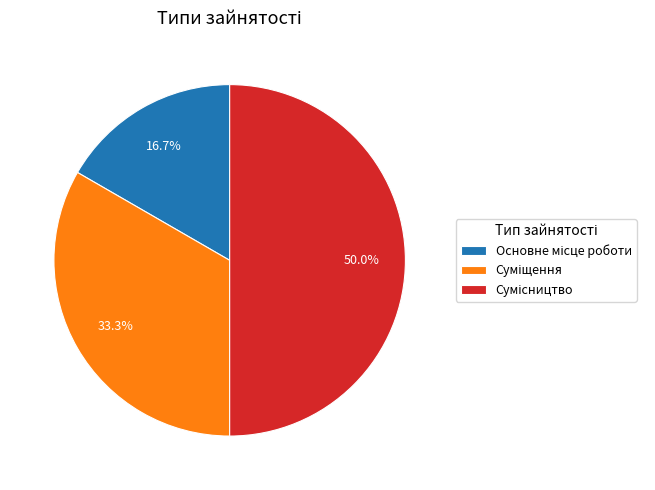

How many segments does this pie chart have?

3